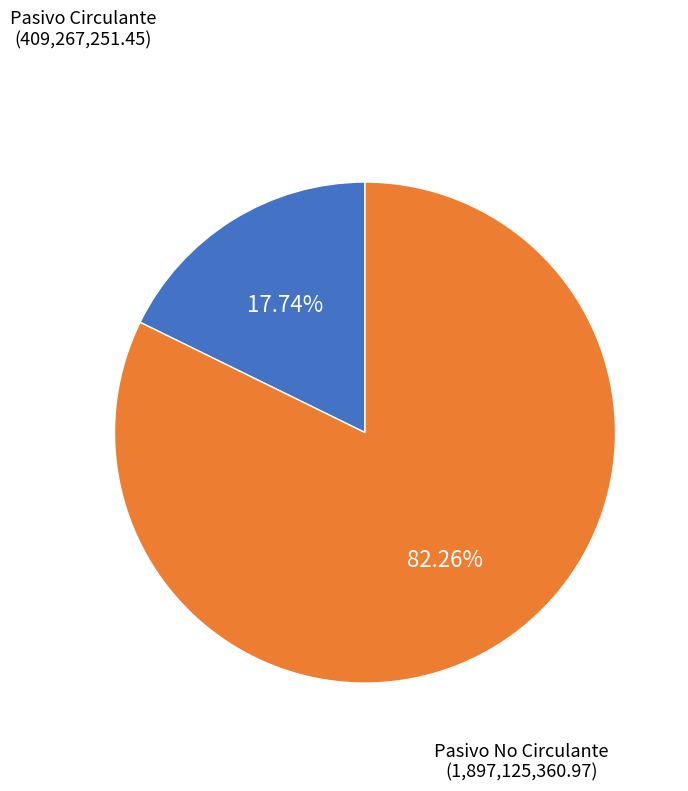

Is there any slice that represents more than half of the pie?

Yes